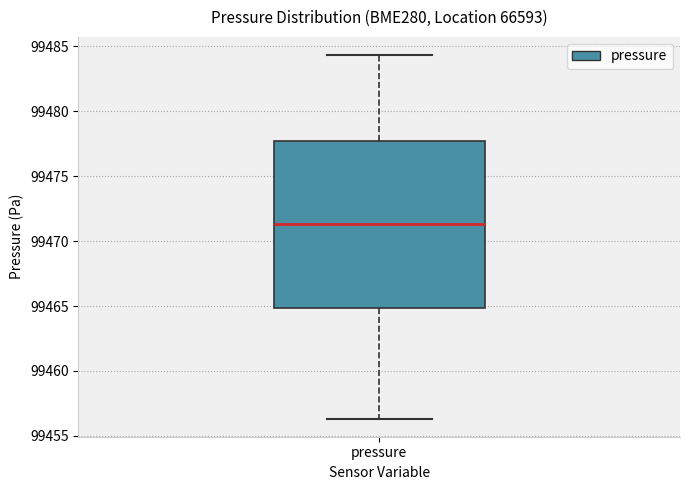

Transcribe this box plot: give where the median line is, the range the box spans, and where the two whiskers end, as read against the y-axis. The values are not printed on the chart, so give them approximately, as read against the axis.

median 99471.5, box 99465.0 to 99477.5, whiskers 99456.5 to 99484.5